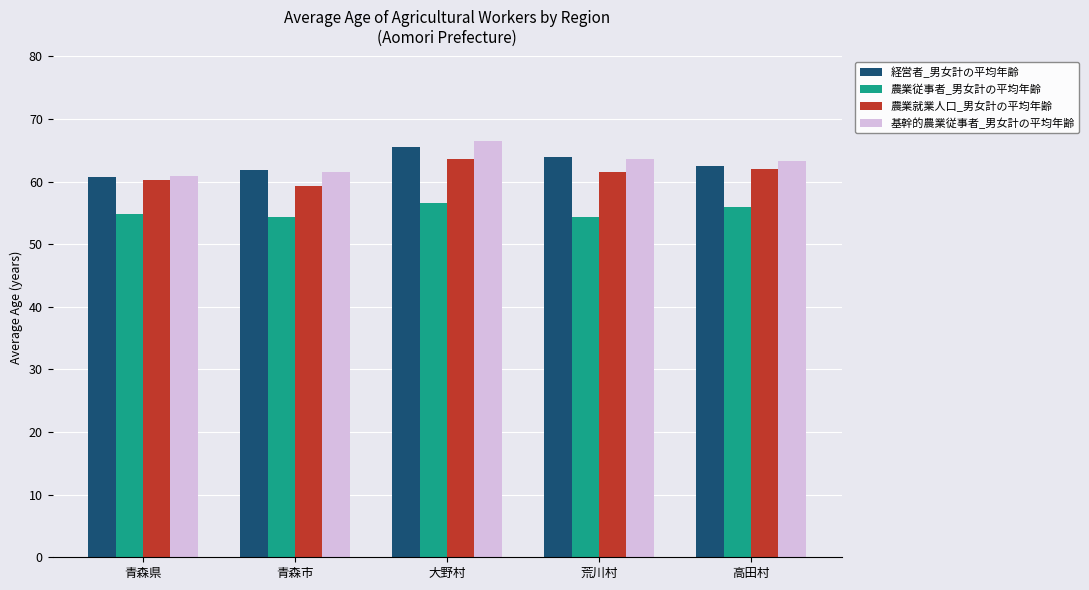

What is the label of the 1st bar from the right?

高田村